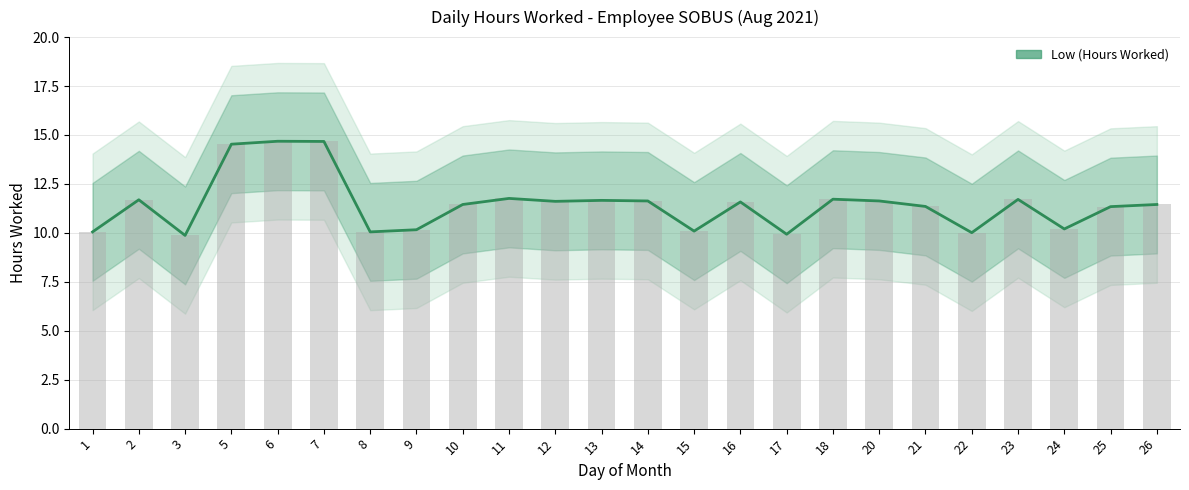

Which label corresponds to the smallest value in the chart?

3